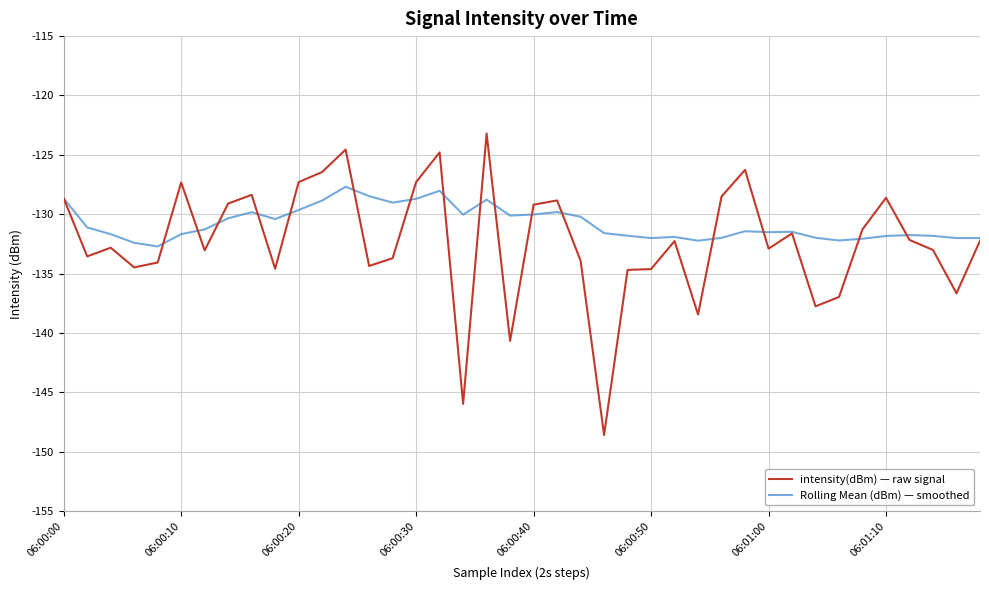

Which series has the largest range (max minus min)?

intensity(dBm) — raw signal